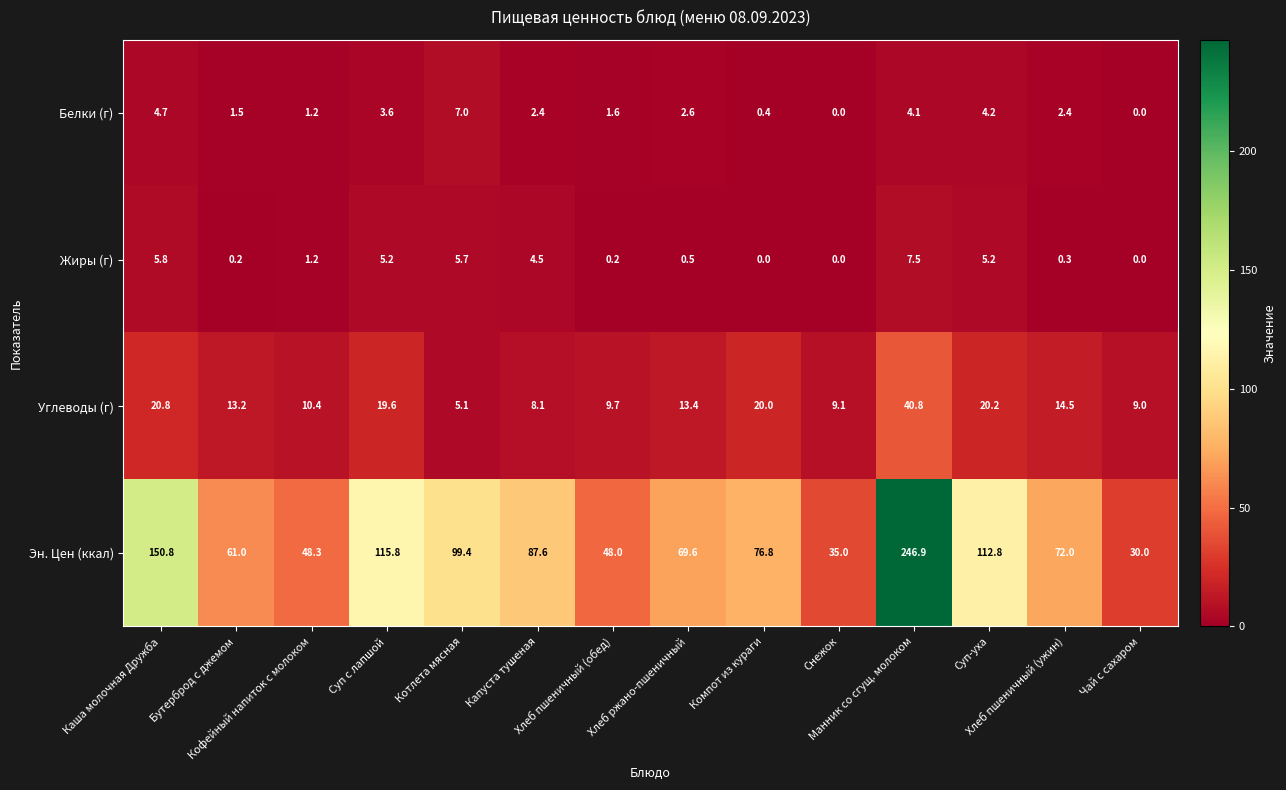

Which series has the largest total across all categories?

Эн. Цен (ккал)